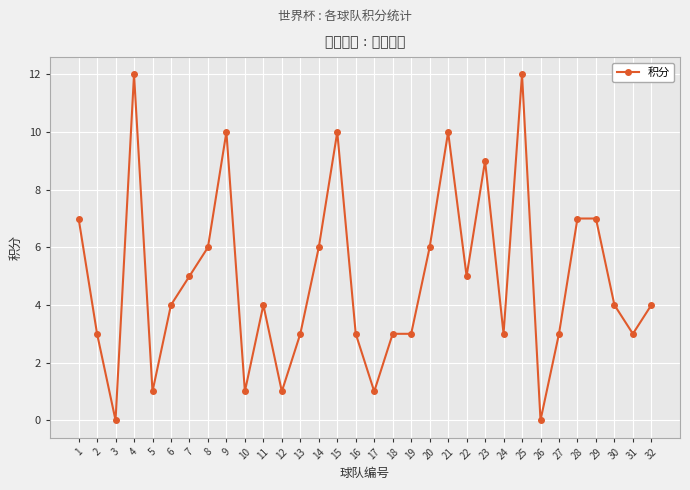

True or false: the data shows -5 at 3.

False